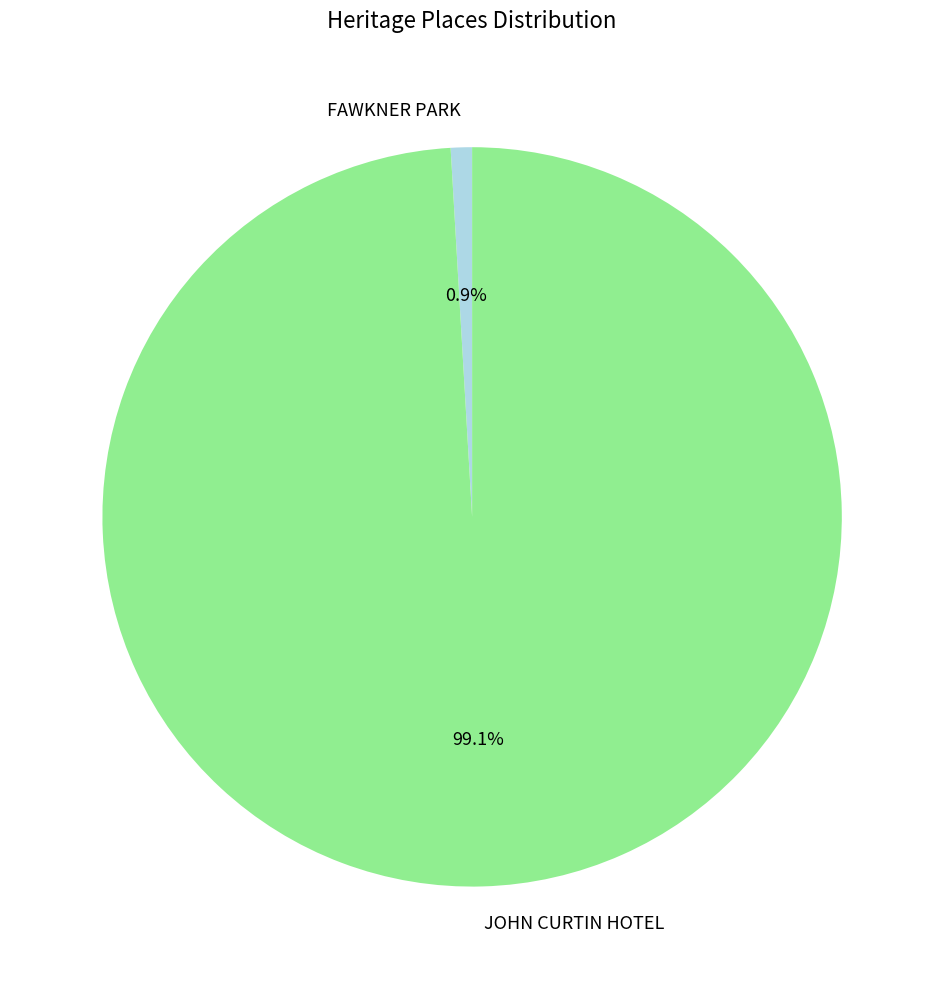

Is the sum of JOHN CURTIN HOTEL and FAWKNER PARK greater than half?

Yes